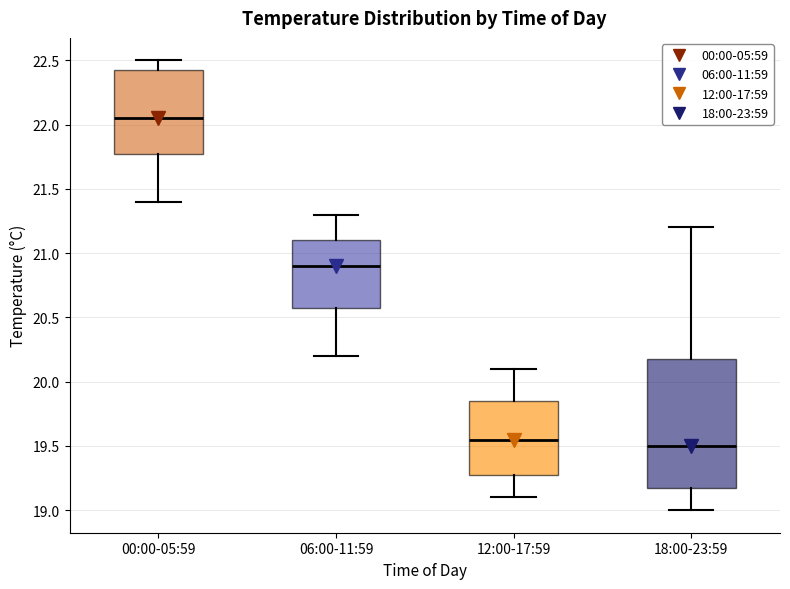

Which box has the lowest median line?

18:00-23:59